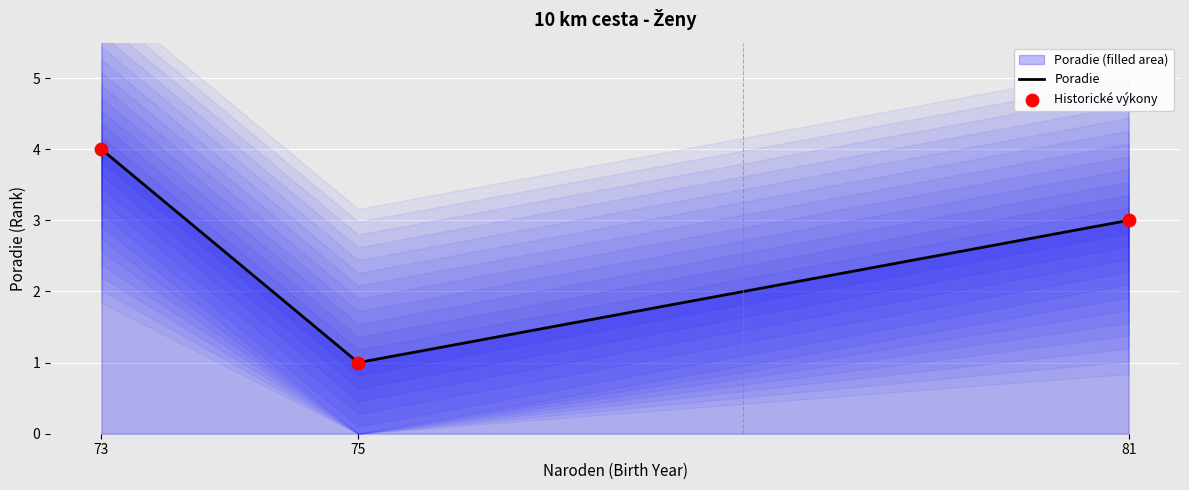

Is the value of Poradie at 81 greater than the value of Historické výkony at 81?

No